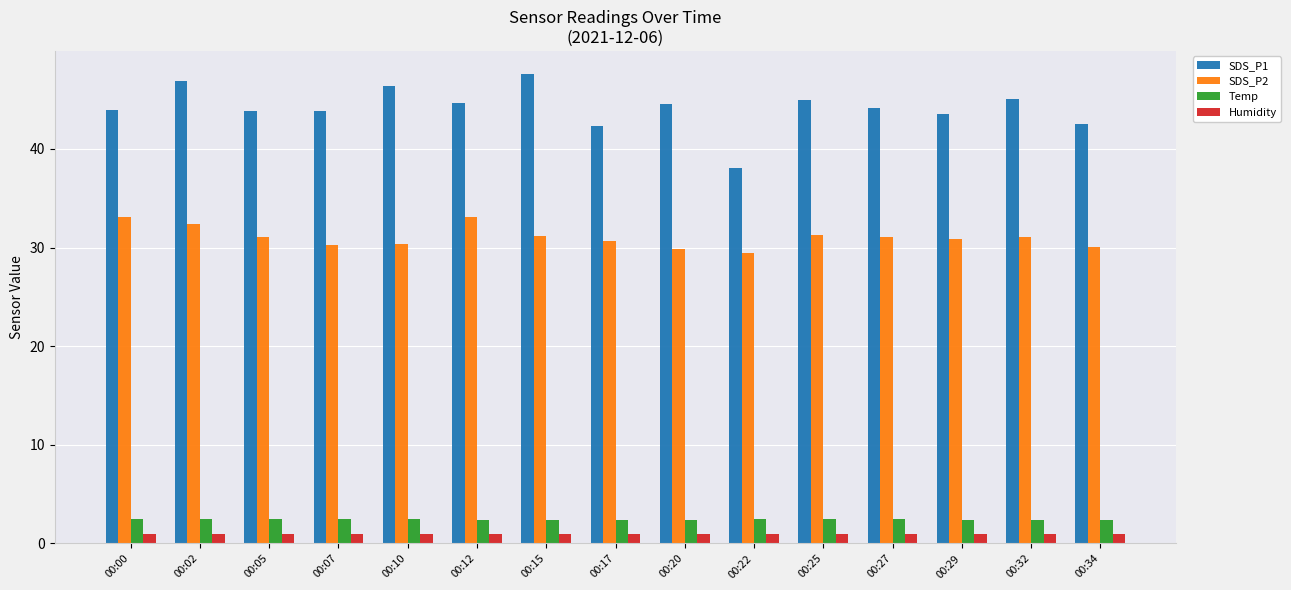

The Humidity series shows 1.0 at 00:25. True or false?

True